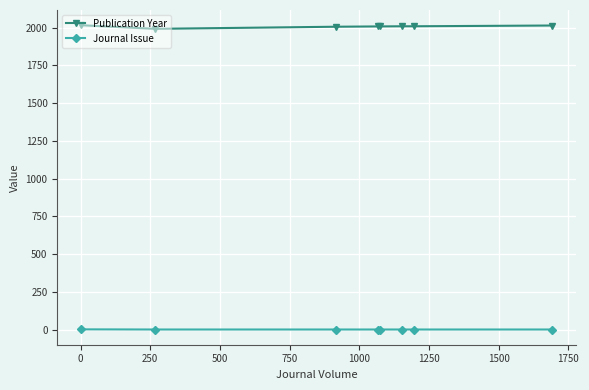

List the series in order of their peak value, highest first.

Publication Year, Journal Issue